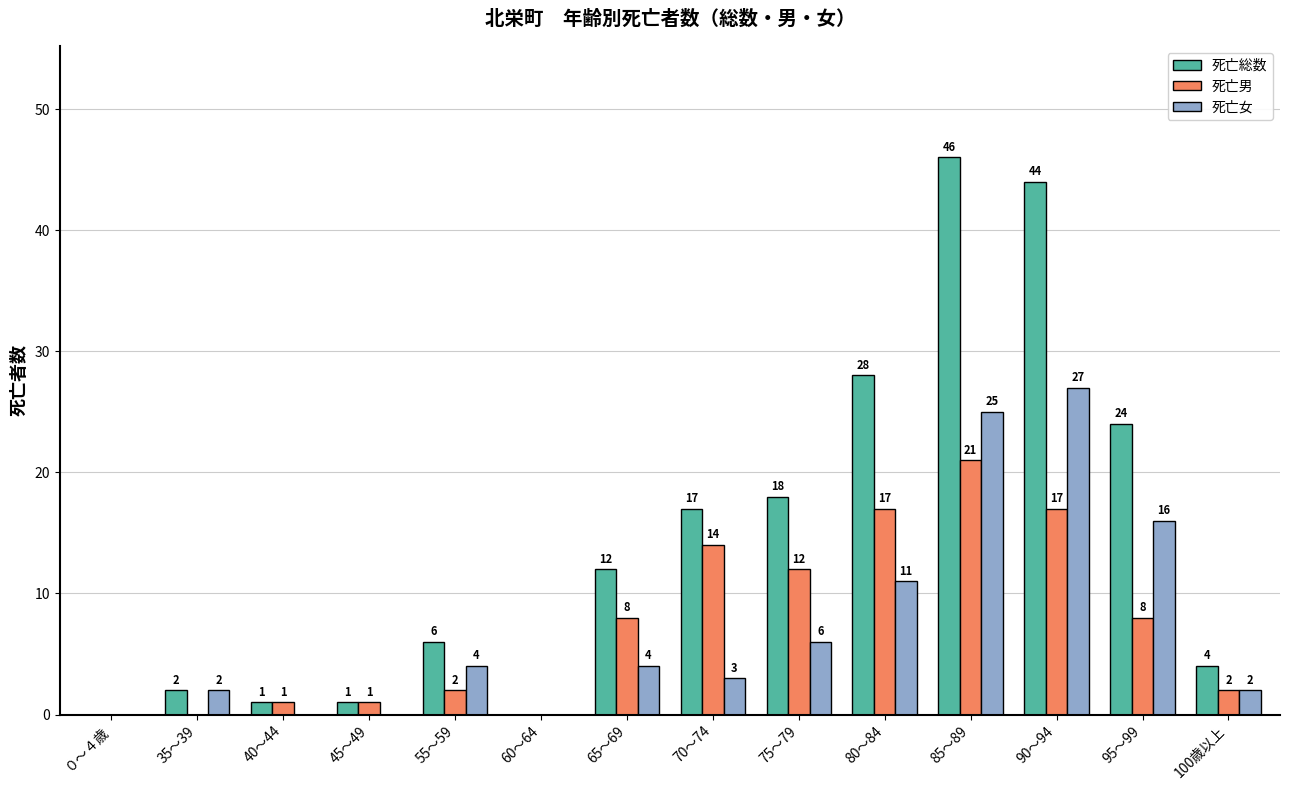

The value of 死亡女 at 95～99 is 5. True or false?

False